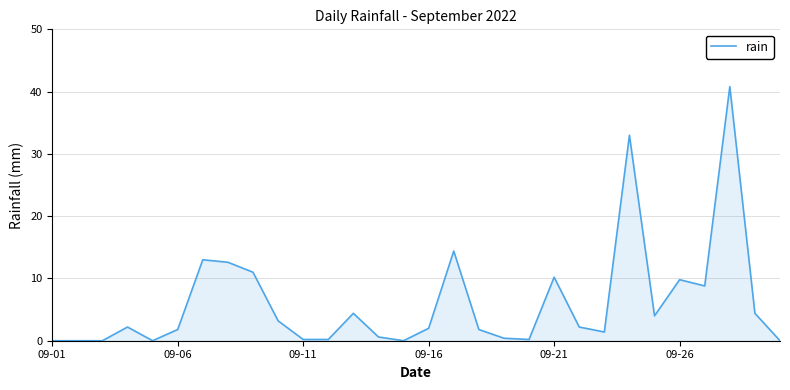

What is the maximum value shown in the chart?

40.8